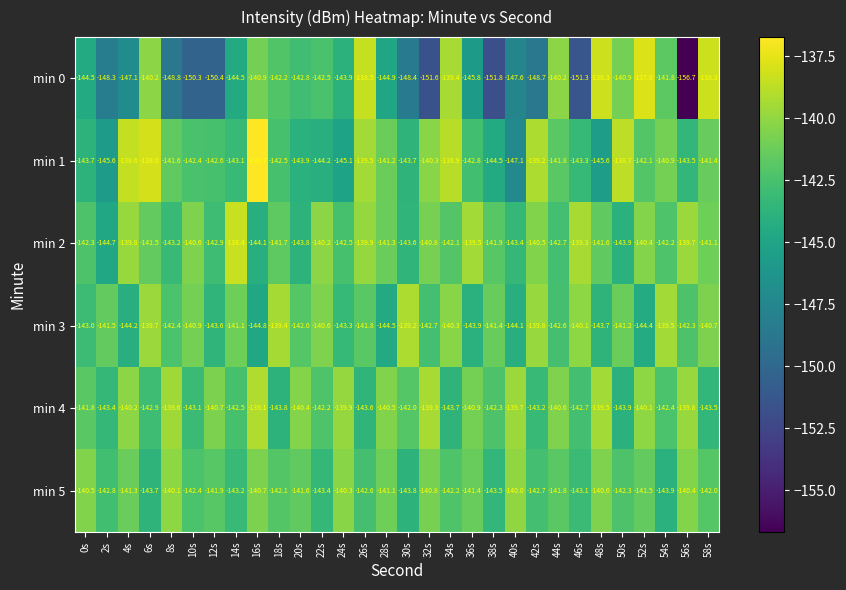

True or false: min 5 has a value of -143.7 at 6s.

True